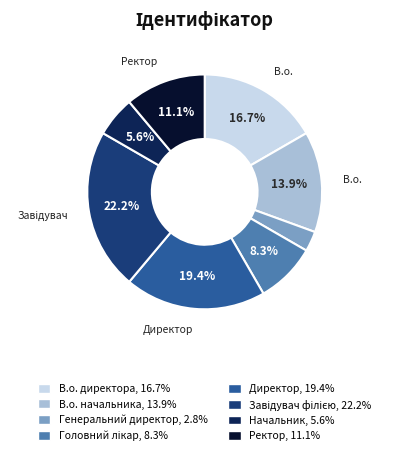

Is there a majority slice in this chart?

No